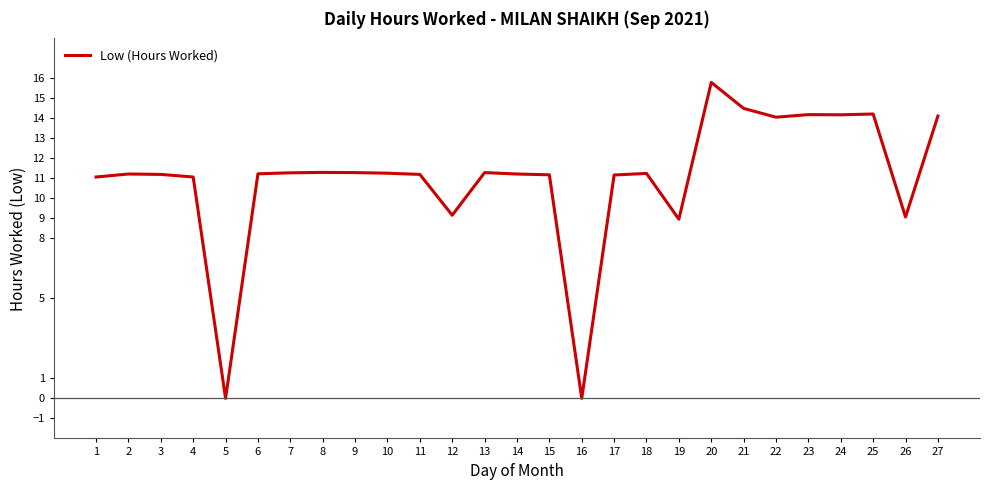

What is the difference between the second highest and minimum values?

14.5